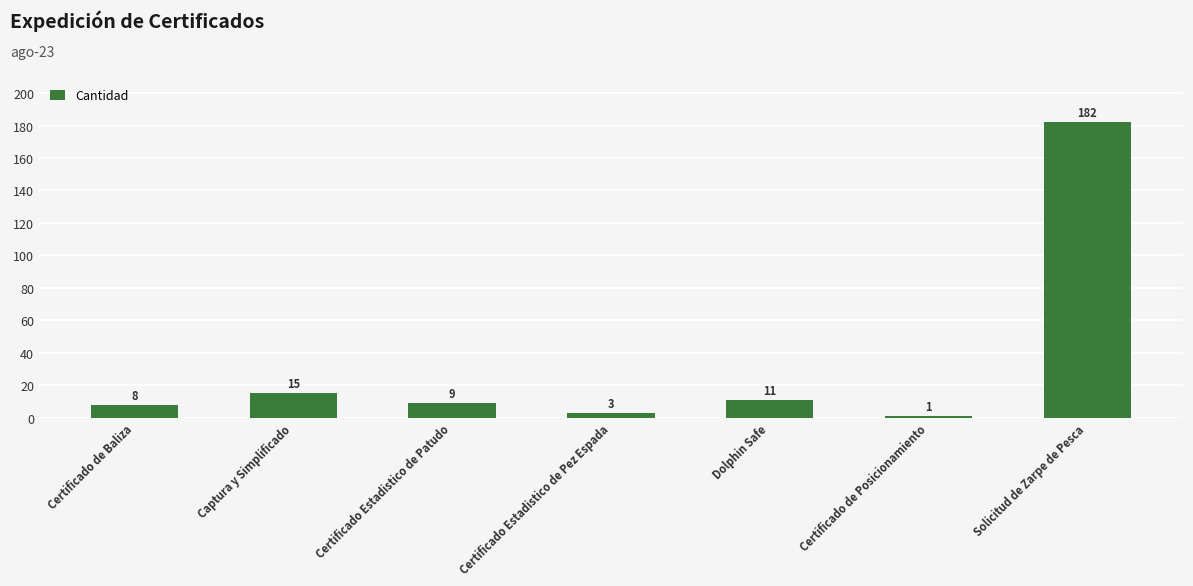

The value at Solicitud de Zarpe de Pesca is 307. True or false?

False